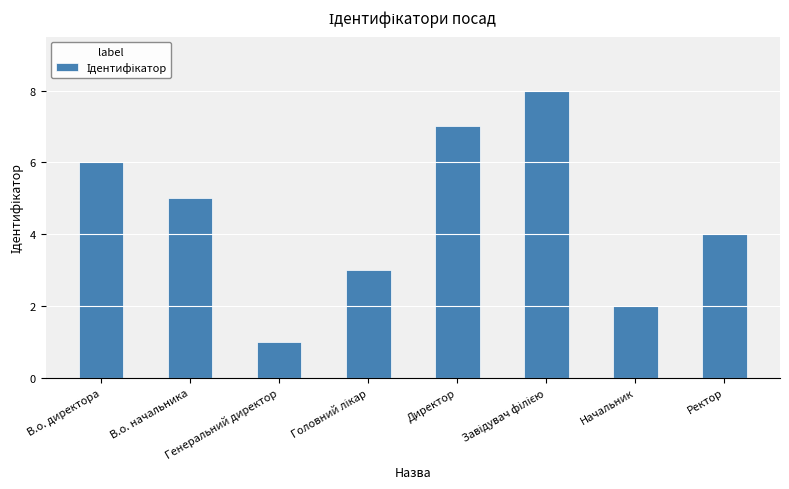

What is the sum of all values?

36